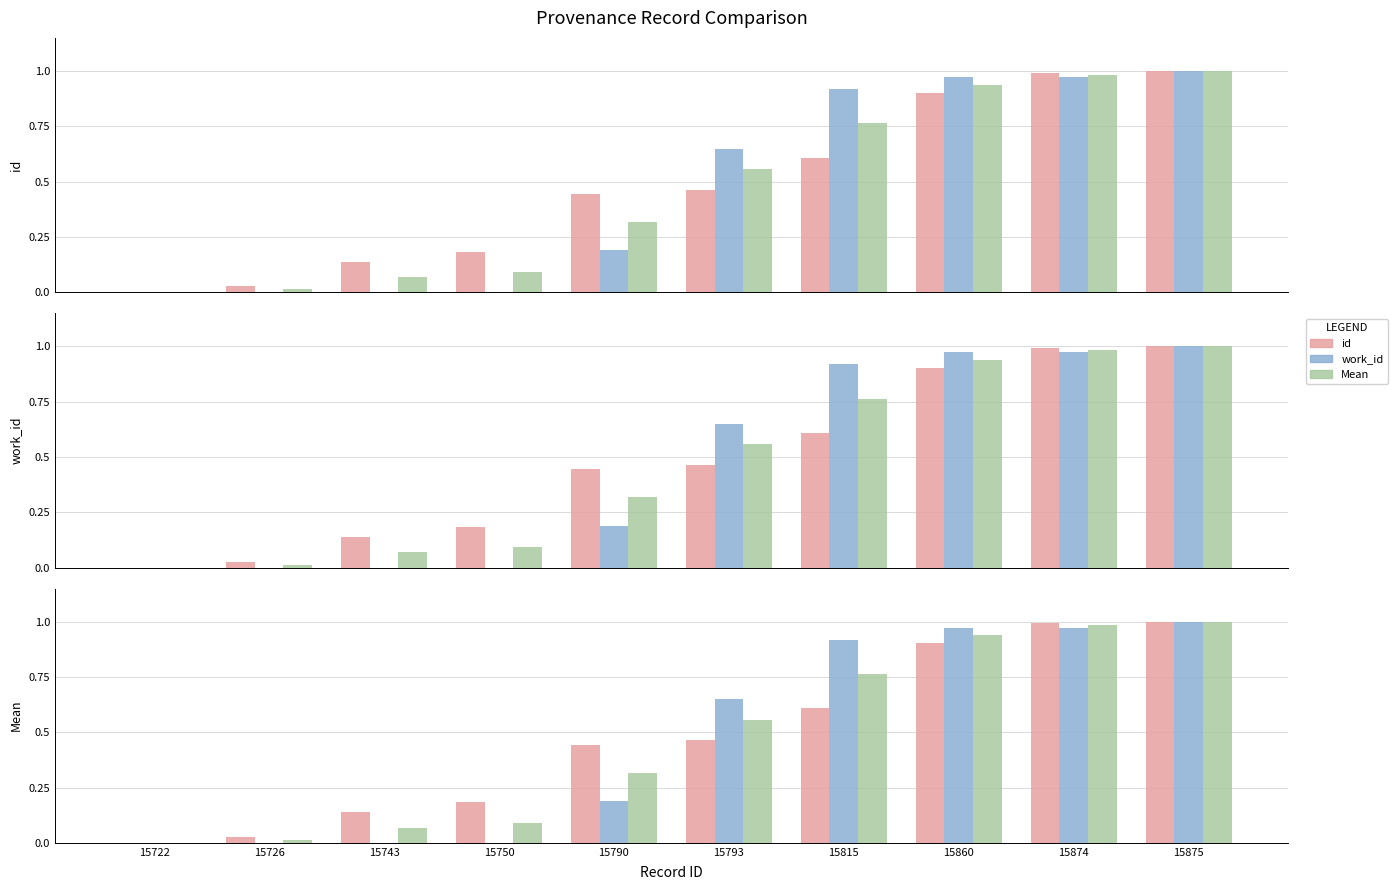

What is the difference between the highest and lowest values at 15790?

0.3